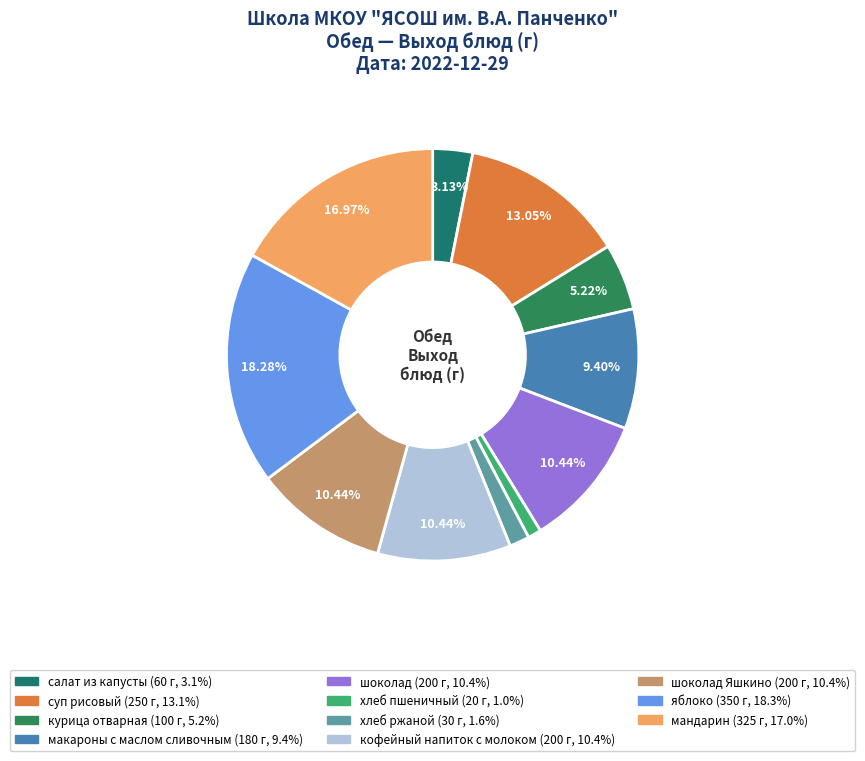

How many slices are in this pie chart?

11